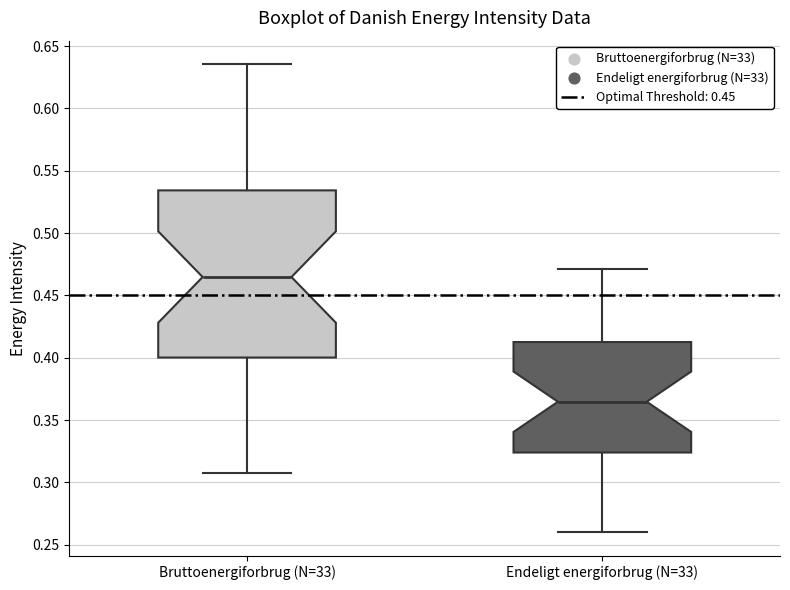

Reading left to right, transcribe this box plot: for each box, give where its median line is, the range the box spans, and where its two whiskers end, as read against the y-axis. The values are not printed on the chart, so give them approximately, as read against the axis.

Bruttoenergiforbrug (N=33): median 0.465, box 0.400 to 0.535, whiskers 0.310 to 0.635
Endeligt energiforbrug (N=33): median 0.365, box 0.325 to 0.415, whiskers 0.260 to 0.470